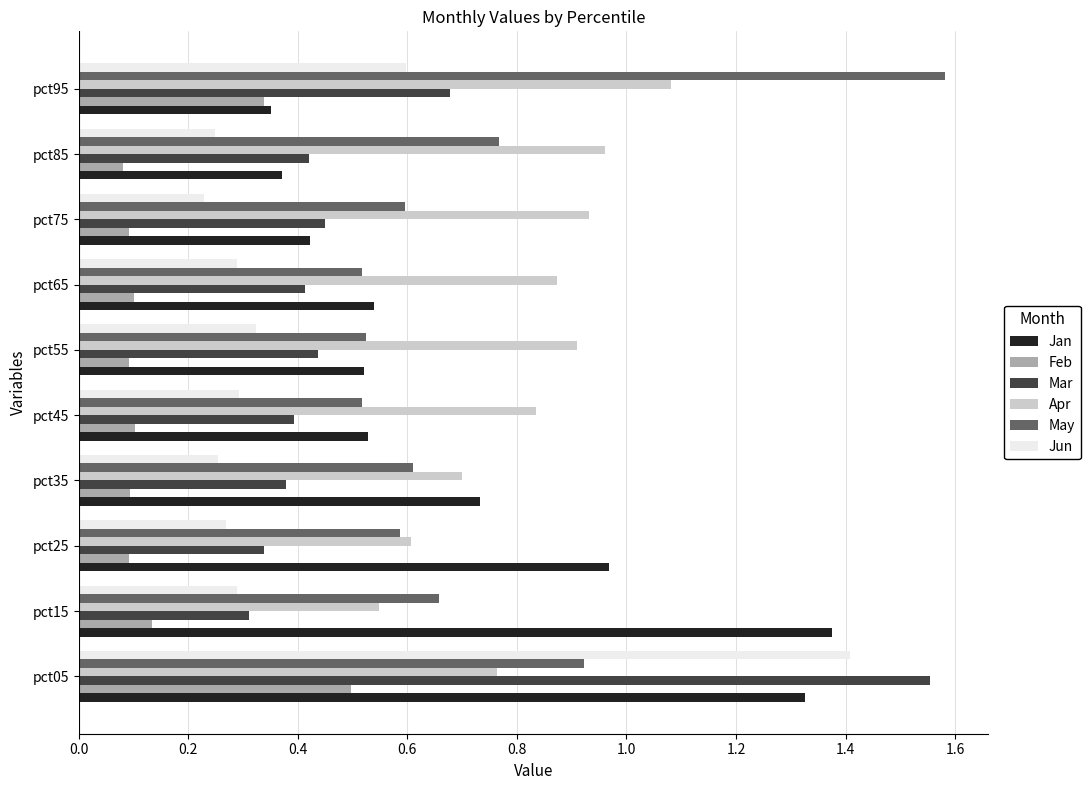

Which category has the highest value in the Mar series?

pct05